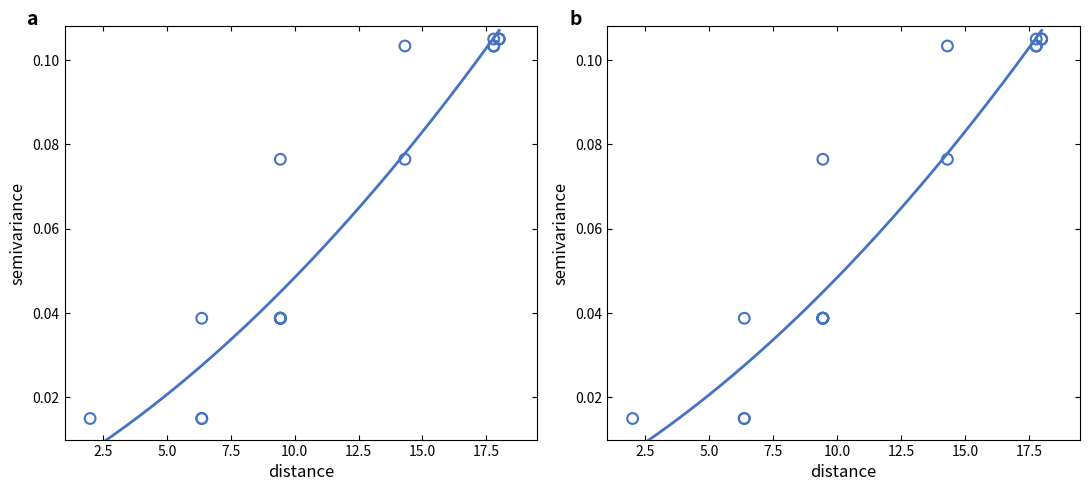

Between 5.0 and 17.5, which is larger?

17.5